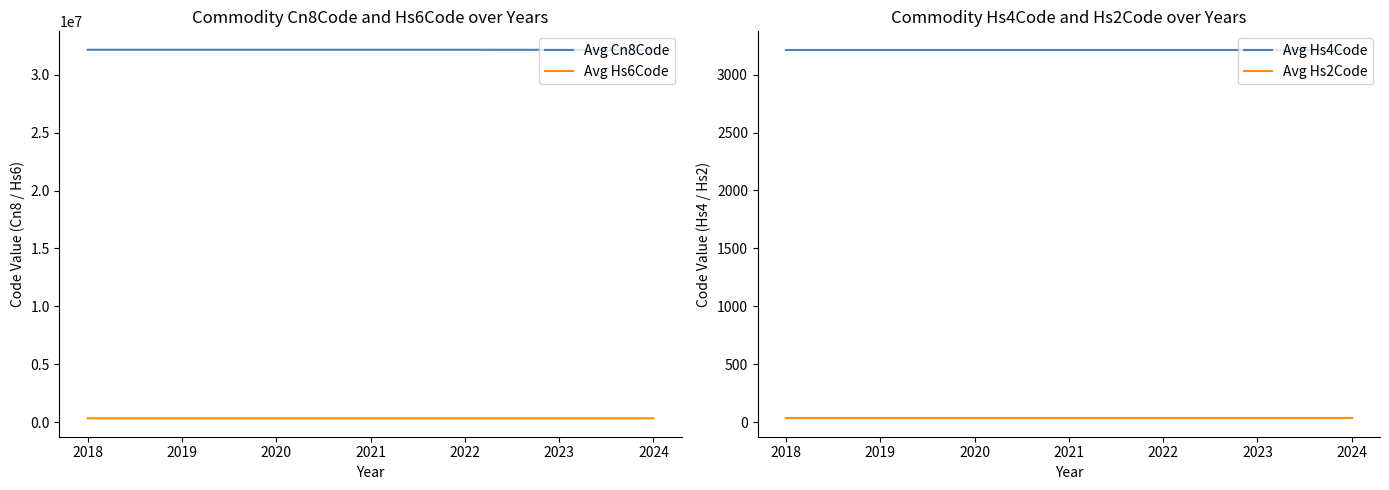

What is the average value of the Avg Hs4Code series?

3215